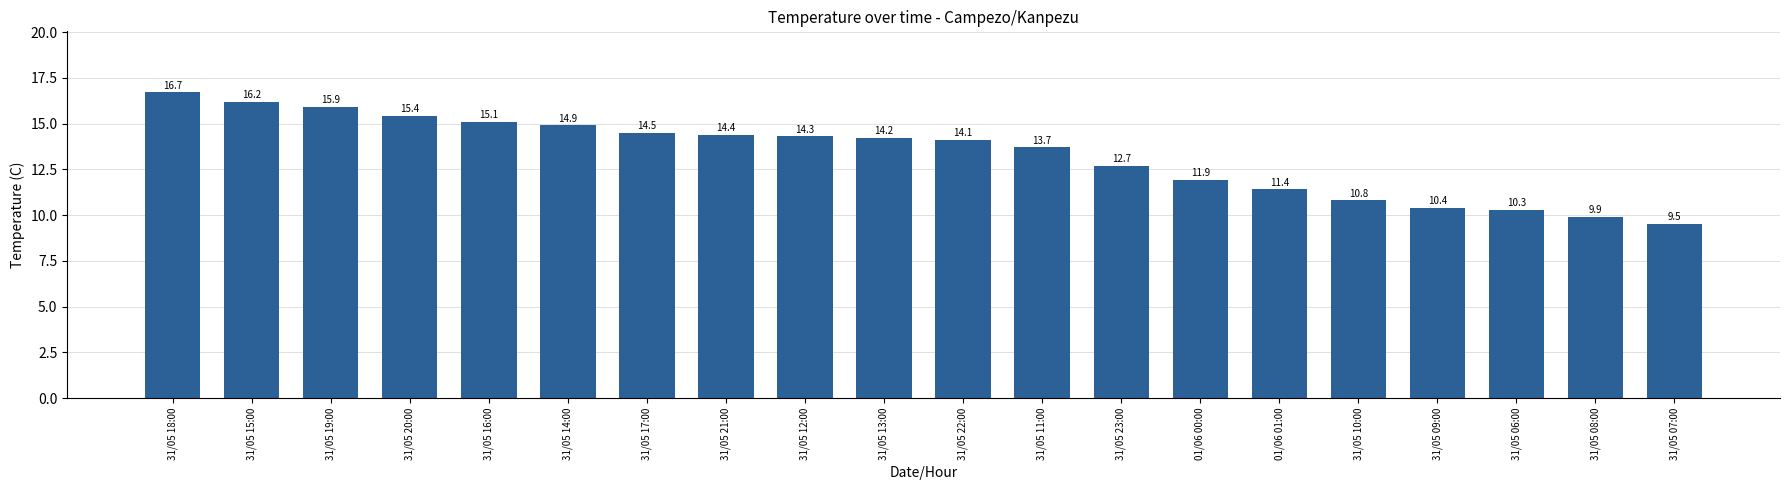

What is the minimum value shown in the chart?

9.5